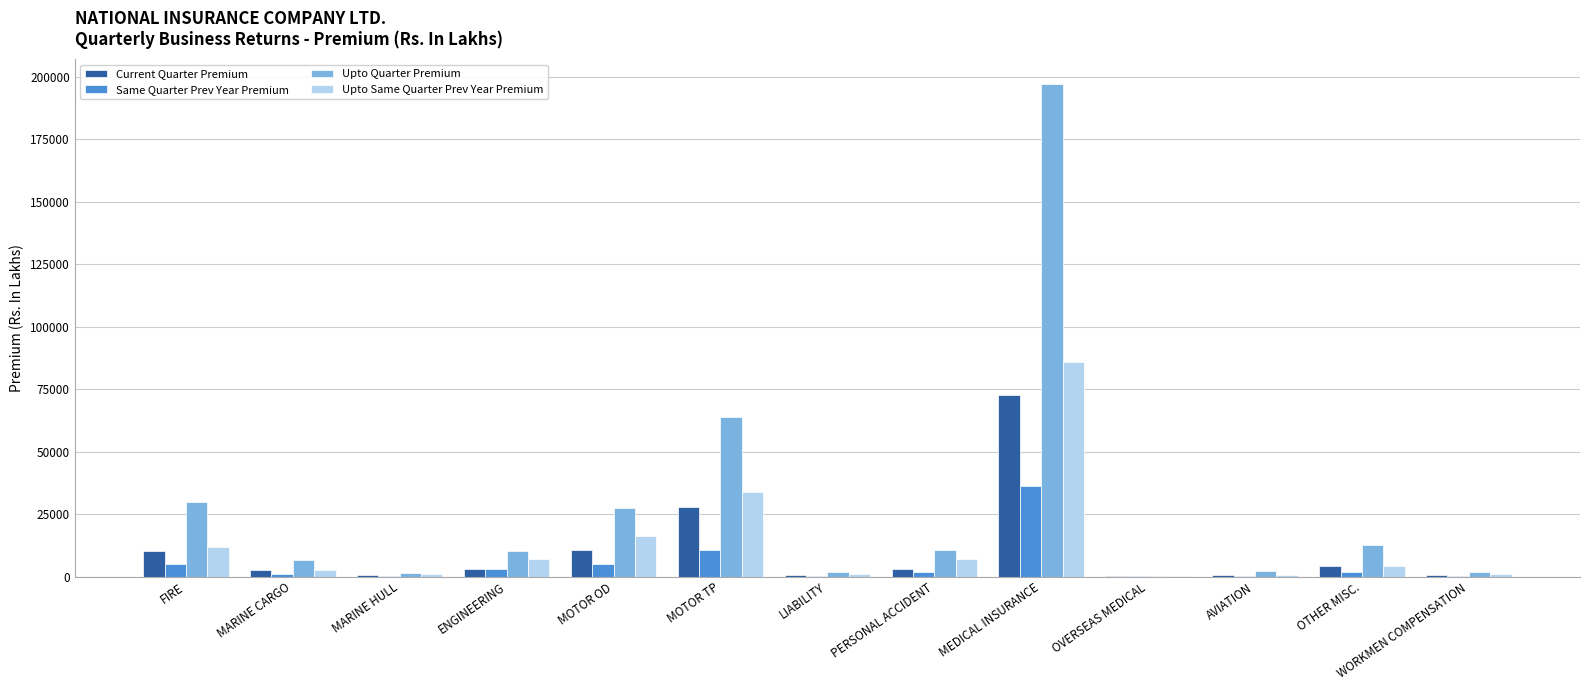

Which series has the largest total across all categories?

Upto Quarter Premium